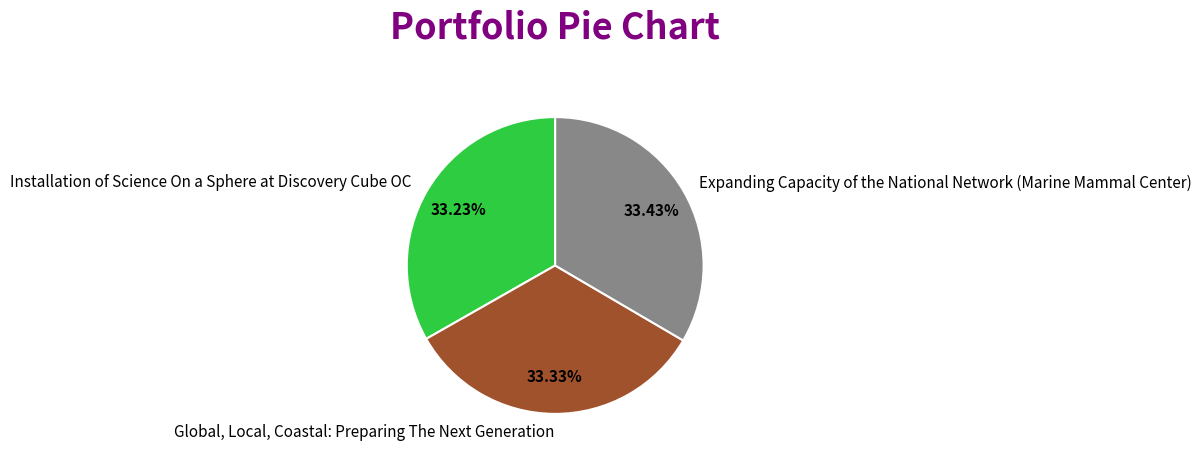

To the nearest percent, what is the combined percentage of Global, Local, Coastal: Preparing The Next Generation and Expanding Capacity of the National Network (Marine Mammal Center)?

67%